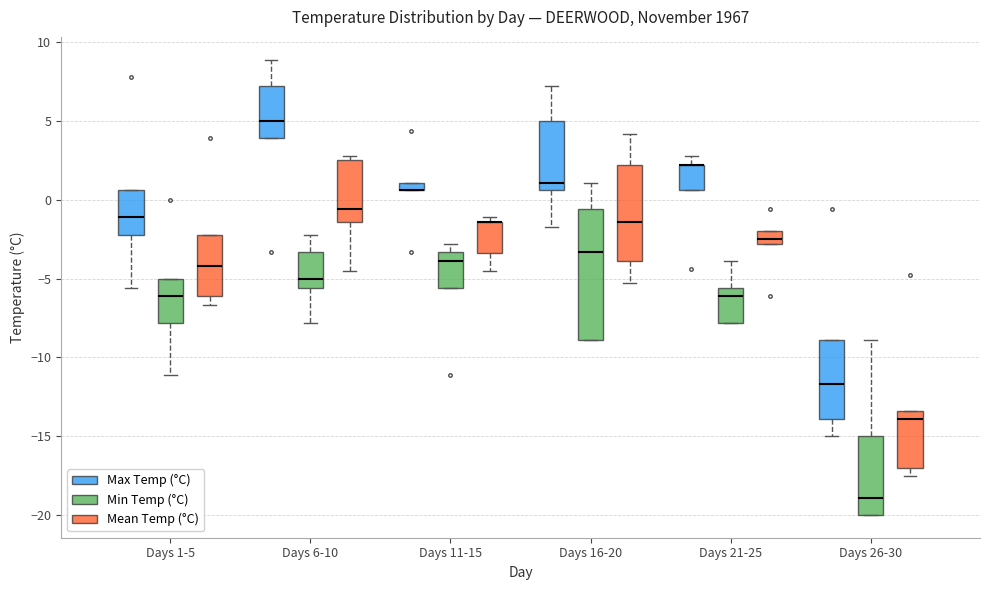

Which box is the tallest, from its lower edge to its upper edge?

Days 16-20 (Min Temp (°C))